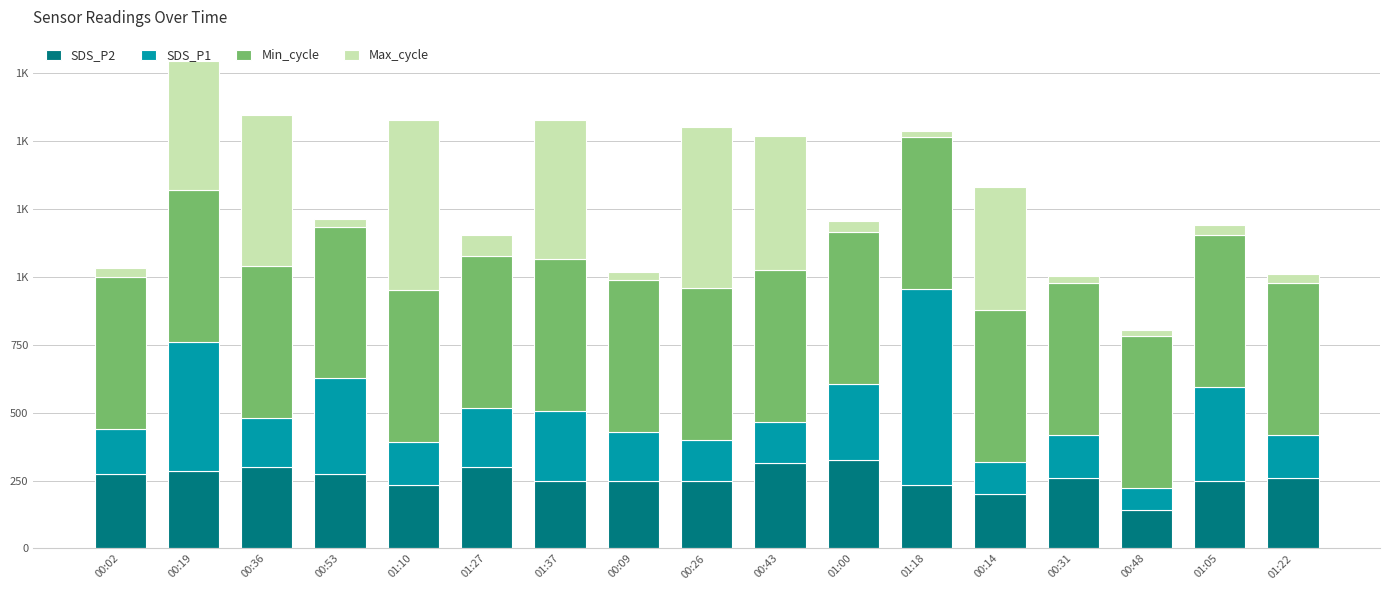

Is it true that Max_cycle equals 890 at 01:10?

False